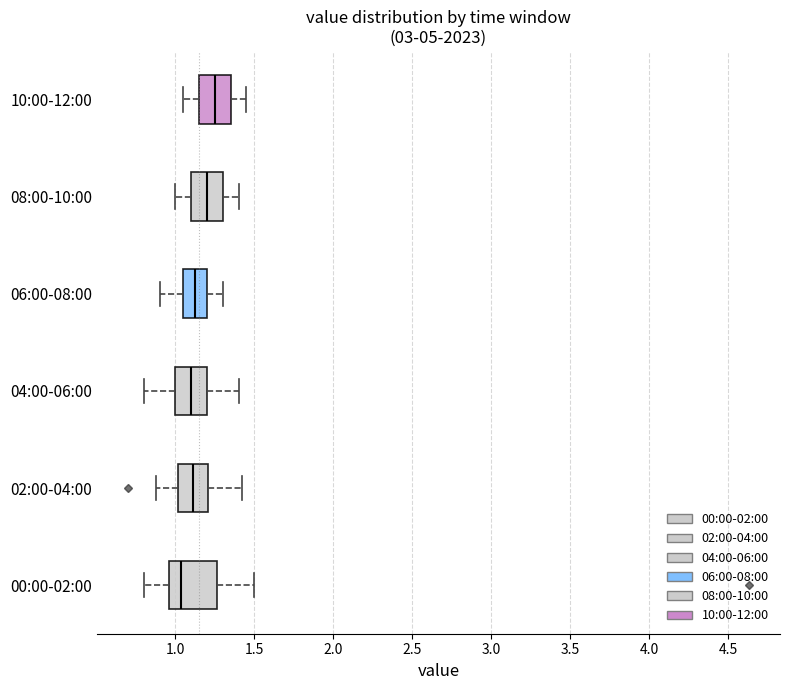

Where is the left edge of the box for 04:00-06:00 on the x-axis? The values are not printed on the chart, so give them approximately, as read against the axis.

1.00